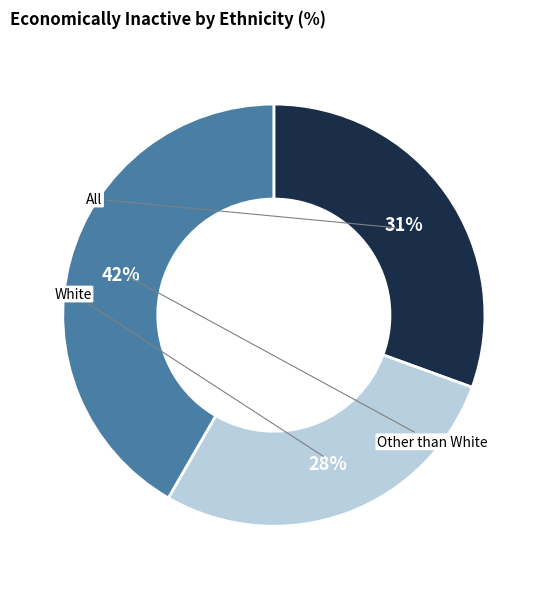

Does All account for over 50% of the chart?

No